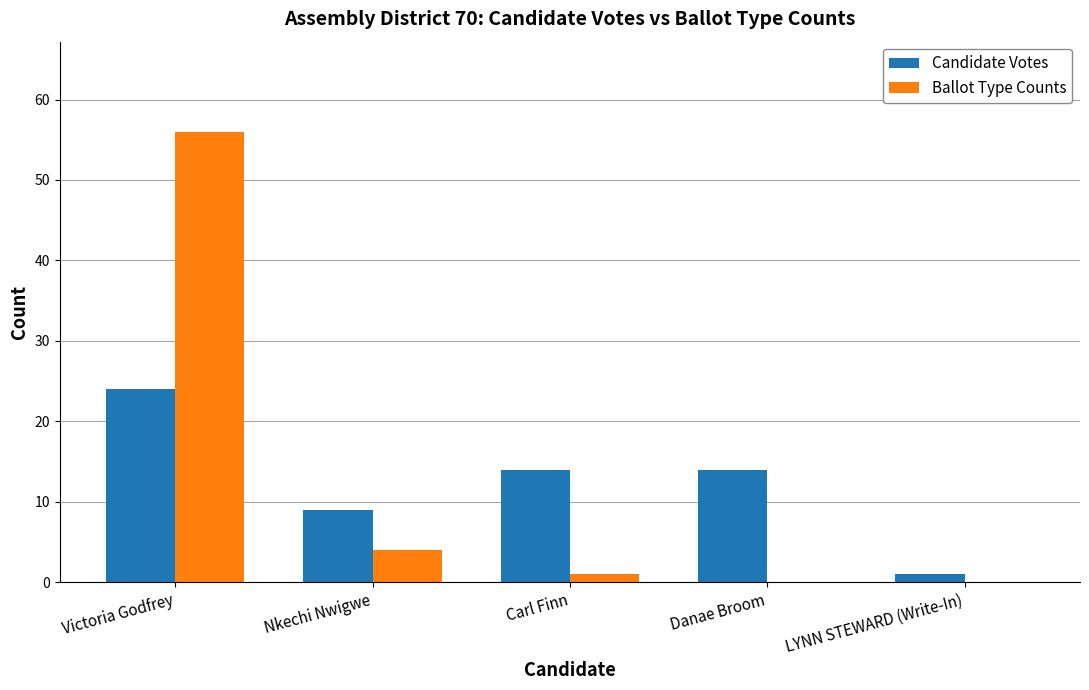

What is the spread (max minus min) of values at Danae Broom?

14